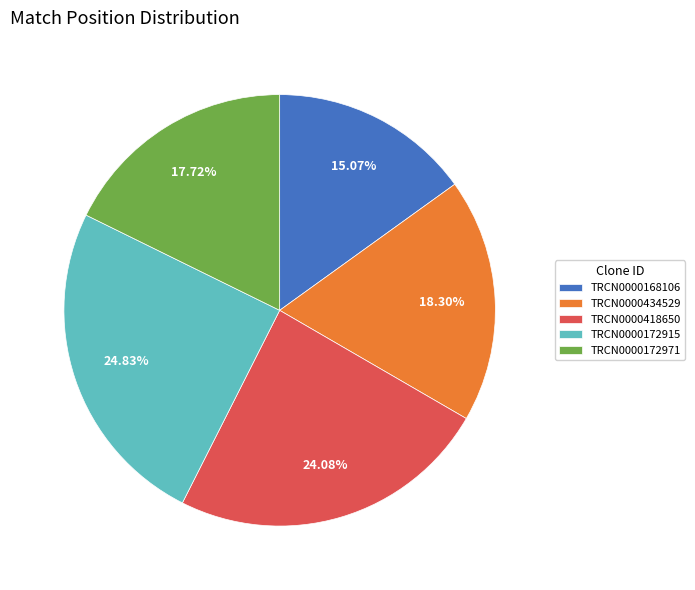

Which has a higher value, TRCN0000172971 or TRCN0000434529?

TRCN0000434529